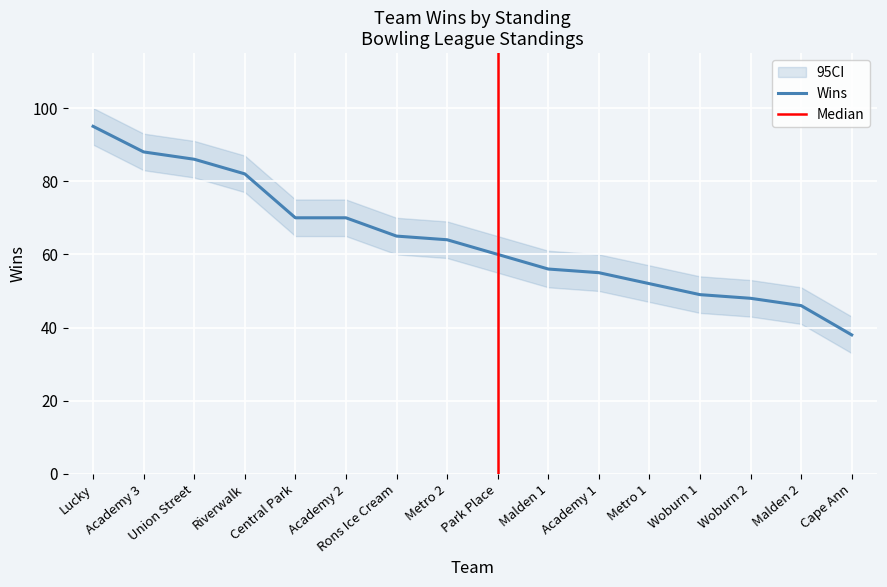

Does the chart display data point markers on the line(s)?

No